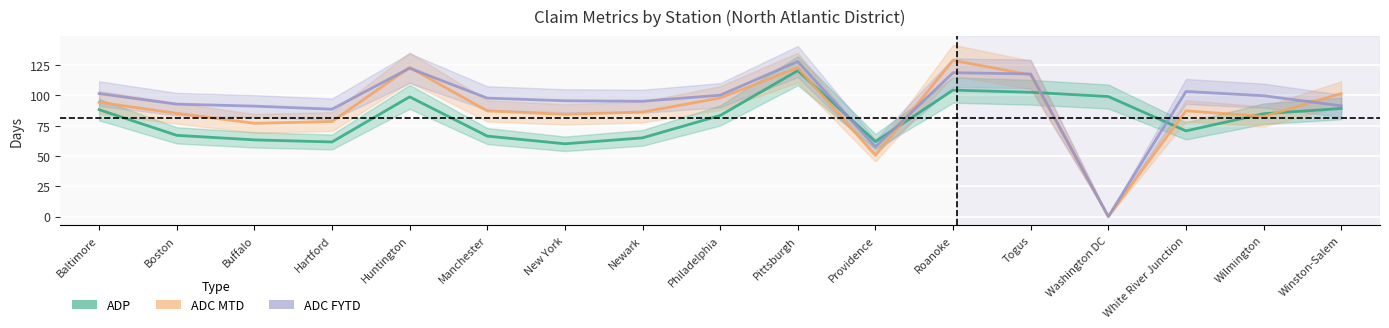

Reading left to right, list all the values displayed in this chart.

ADP: Baltimore=88.2	Boston=67.0	Buffalo=63.2	Hartford=61.5	Huntington=98.7	Manchester=66.4	New York=60.0	Newark=64.9	Philadelphia=83.3	Pittsburgh=120.4	Providence=61.8	Roanoke=104.3	Togus=102.5	Washington DC=99.0	White River Junction=70.6	Wilmington=84.8	Winston-Salem=89.1
ADC MTD: Baltimore=94.2	Boston=85.1	Buffalo=76.9	Hartford=78.3	Huntington=123.0	Manchester=87.1	New York=84.3	Newark=86.2	Philadelphia=97.8	Pittsburgh=122.8	Providence=50.4	Roanoke=128.9	Togus=116.8	Washington DC=0.0	White River Junction=87.2	Wilmington=82.6	Winston-Salem=101.4
ADC FYTD: Baltimore=101.5	Boston=92.7	Buffalo=91.1	Hartford=88.5	Huntington=122.4	Manchester=97.7	New York=95.5	Newark=95.1	Philadelphia=100.1	Pittsburgh=127.9	Providence=57.6	Roanoke=118.7	Togus=117.6	Washington DC=0.0	White River Junction=103.2	Wilmington=99.7	Winston-Salem=91.3